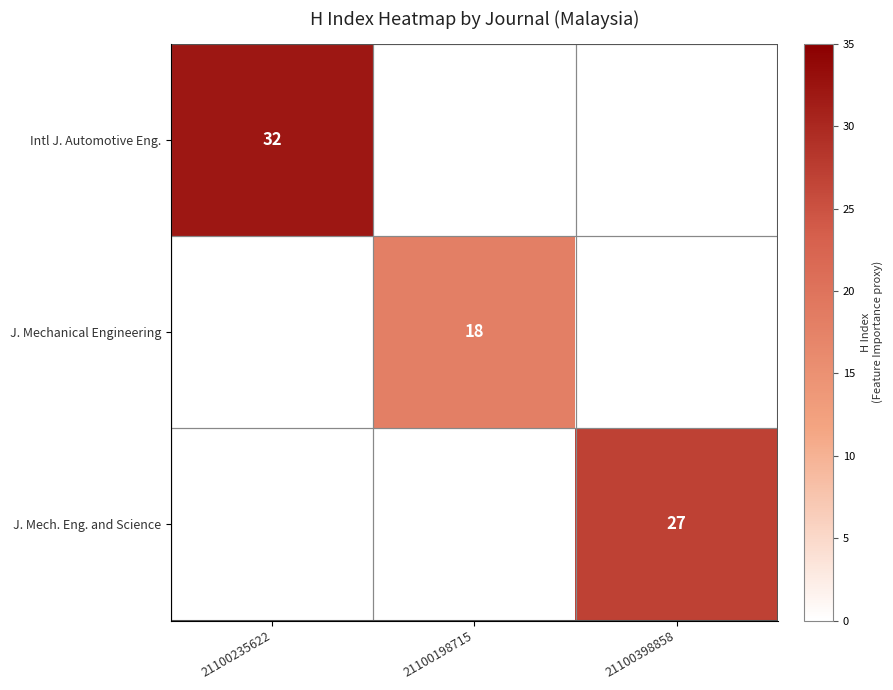

The J. Mech. Eng. and Science series shows 10 at 21100398858. True or false?

False